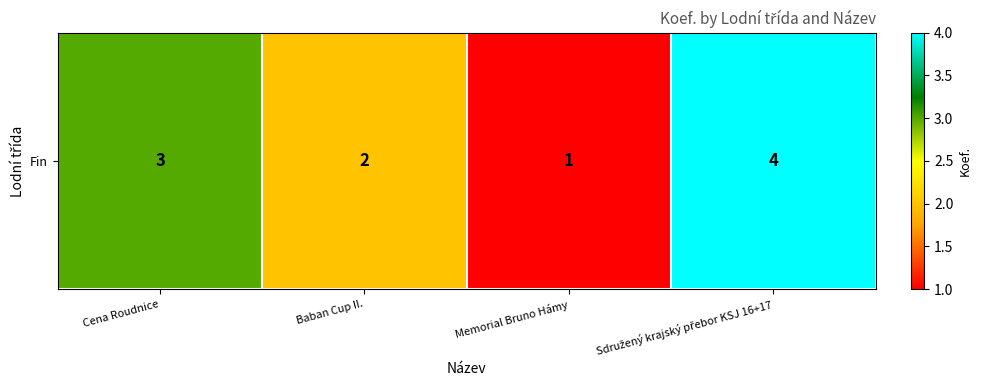

What is the smallest value displayed?

1